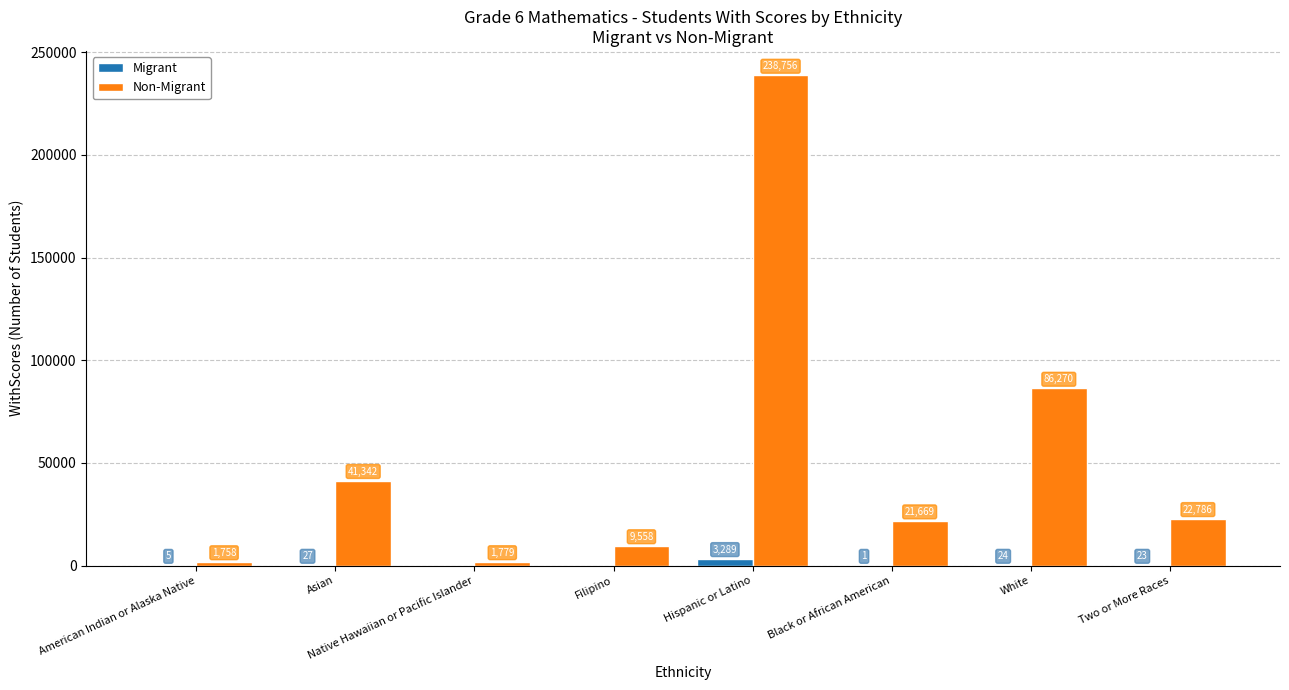

What is the sum of the Migrant values at Two or More Races and Hispanic or Latino?

3312